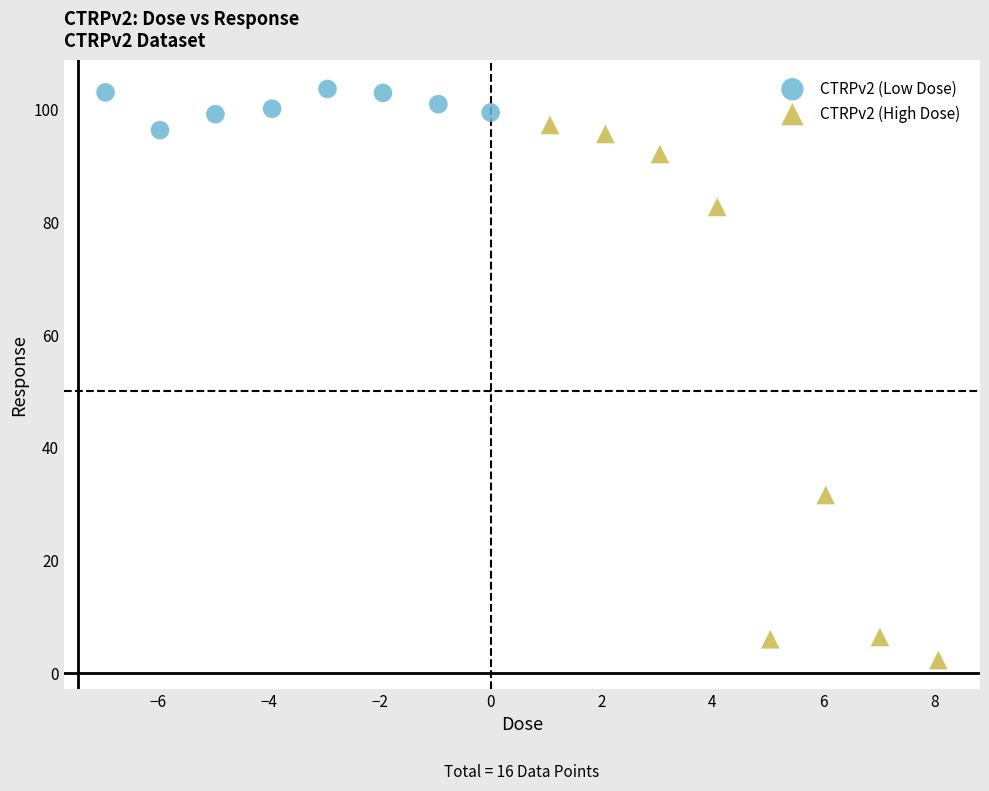

Which series reaches the maximum Y coordinate?

CTRPv2 (Low Dose)